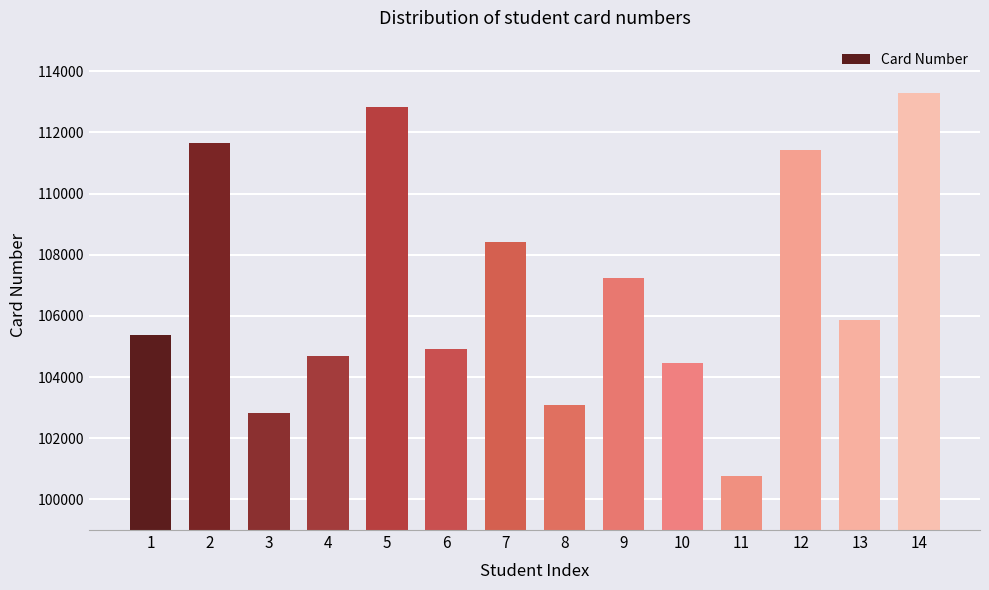

Count the number of categories in the chart.

14